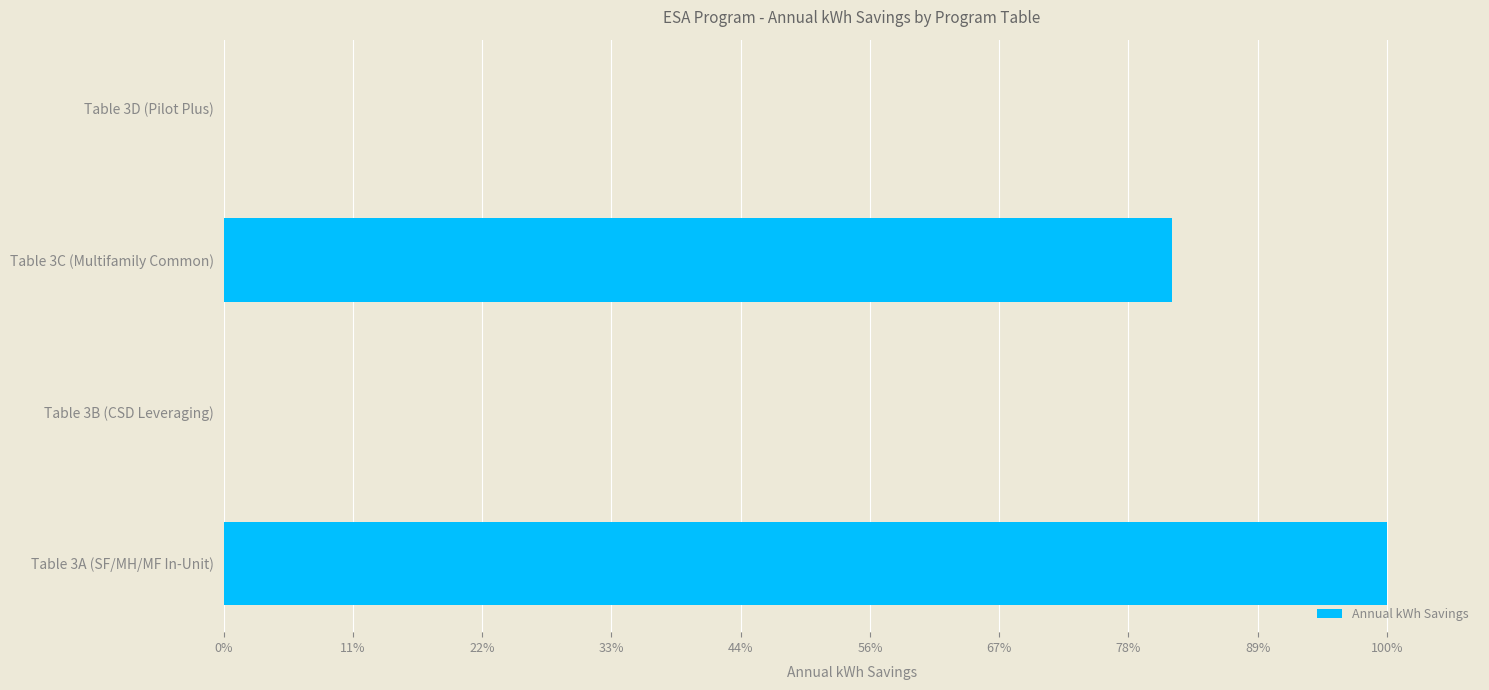

Are the bars grouped side by side (vs. stacked)?

No